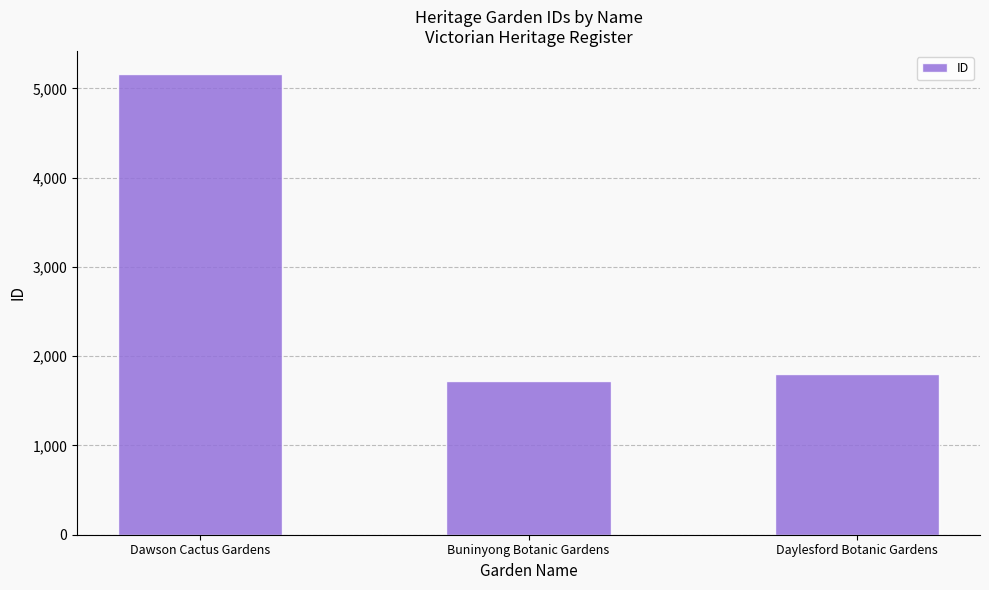

At which label does the data first exceed 1803?

Dawson Cactus Gardens